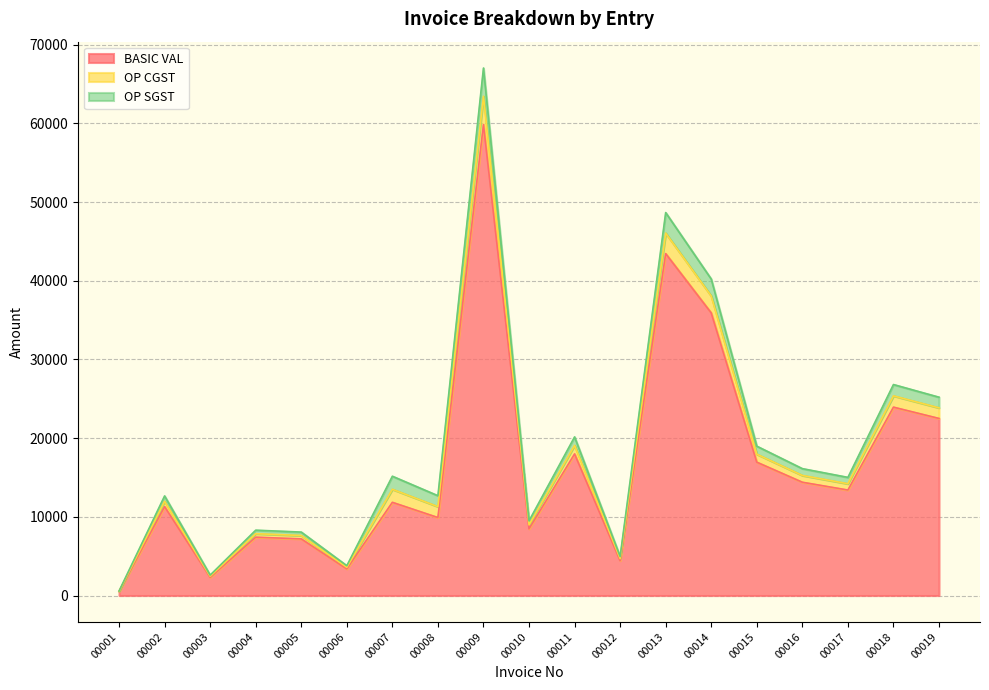

Reading right to left, extract all data points from this chart.

BASIC VAL: 00019=22507.4	00018=23944.0	00017=13408.6	00016=14400.0	00015=16950.0	00014=35916.0	00013=43458.4	00012=4429.6	00011=18000.0	00010=8475.0	00009=59860.0	00008=9912.0	00007=11846.4	00006=3384.0	00005=7200.0	00004=7416.0	00003=2316.5	00002=11300.0	00001=508.5
OP CGST: 00019=1350.4	00018=1436.6	00017=804.5	00016=864.0	00015=1017.0	00014=2155.0	00013=2607.5	00012=265.8	00011=1080.0	00010=508.5	00009=3591.6	00008=1387.7	00007=1658.5	00006=203.0	00005=432.0	00004=445.0	00003=139.0	00002=678.0	00001=30.5
OP SGST: 00019=1350.4	00018=1436.6	00017=804.5	00016=864.0	00015=1017.0	00014=2155.0	00013=2607.5	00012=265.8	00011=1080.0	00010=508.5	00009=3591.6	00008=1387.7	00007=1658.5	00006=203.0	00005=432.0	00004=445.0	00003=139.0	00002=678.0	00001=30.5